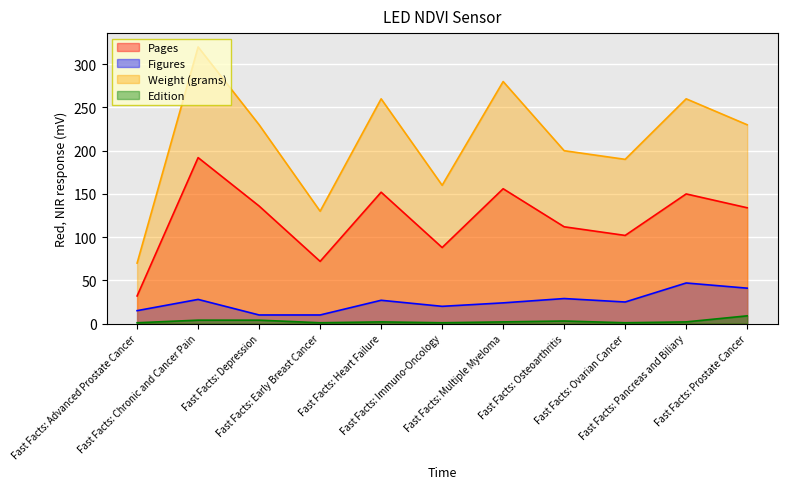

Does the chart display data point markers on the line(s)?

No